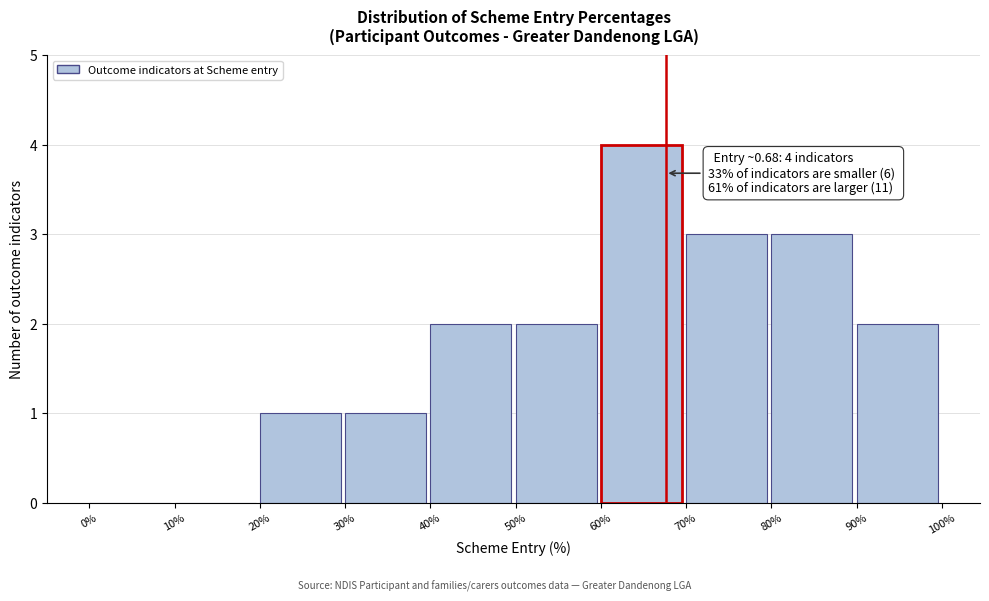

Reading left to right, what are all the values shown in this chart?

0%=0	10%=0	20%=1	30%=1	40%=2	50%=2	60%=4	70%=3	80%=3	90%=2